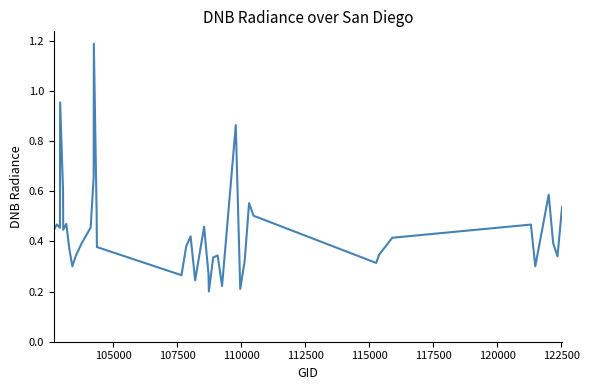

What is the maximum value shown in the chart?

1.2